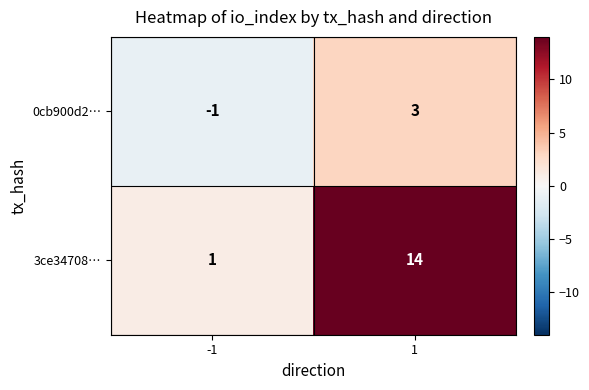

Is the value of 0cb900d2… at 1 greater than the value of 3ce34708… at 1?

No